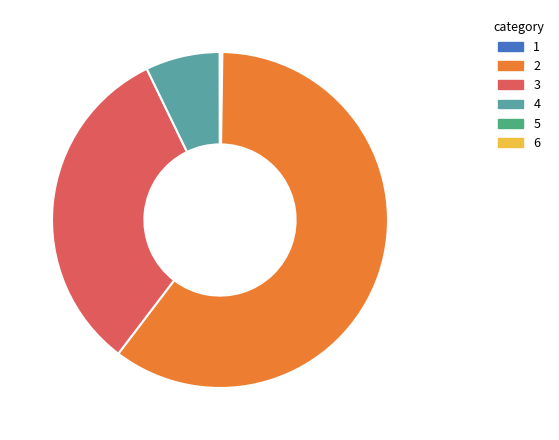

Is there any slice that represents more than half of the pie?

Yes